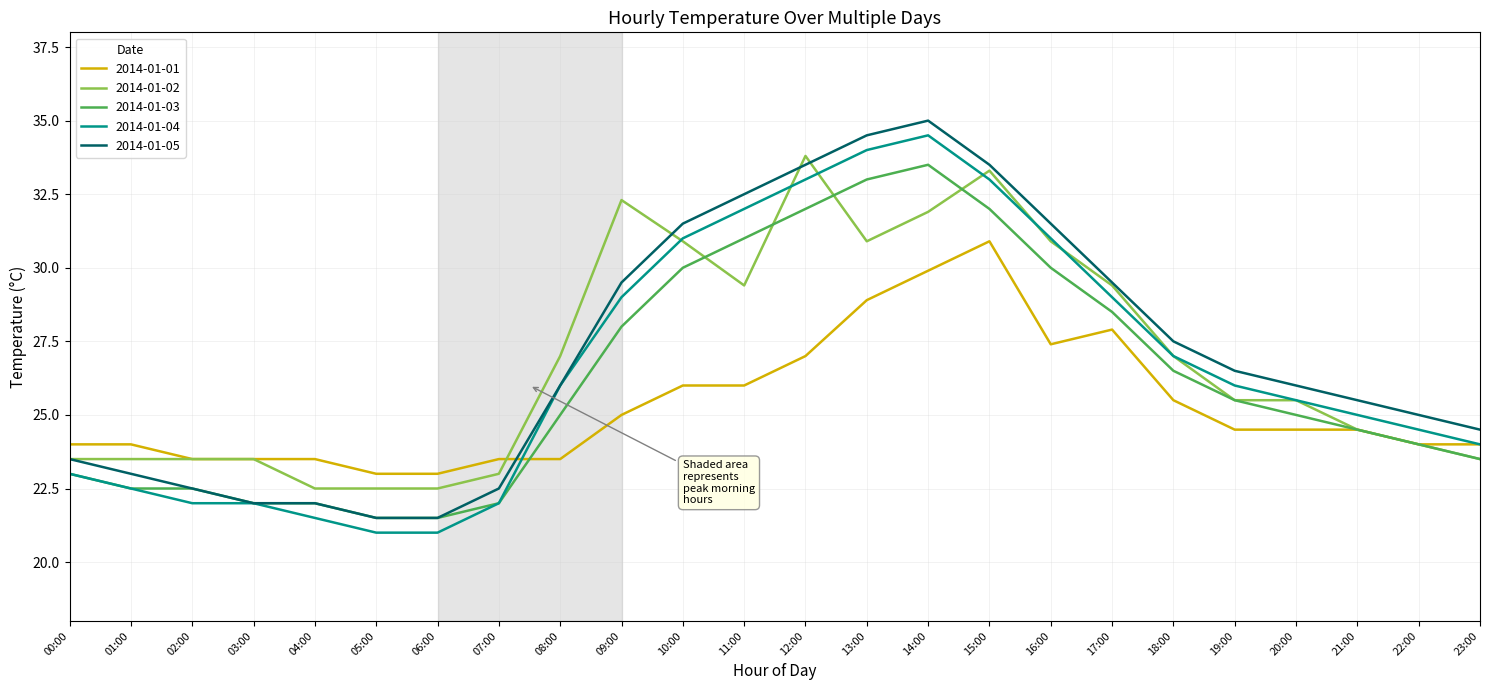

True or false: 2014-01-01 has a value of 14.5 at 08:00.

False